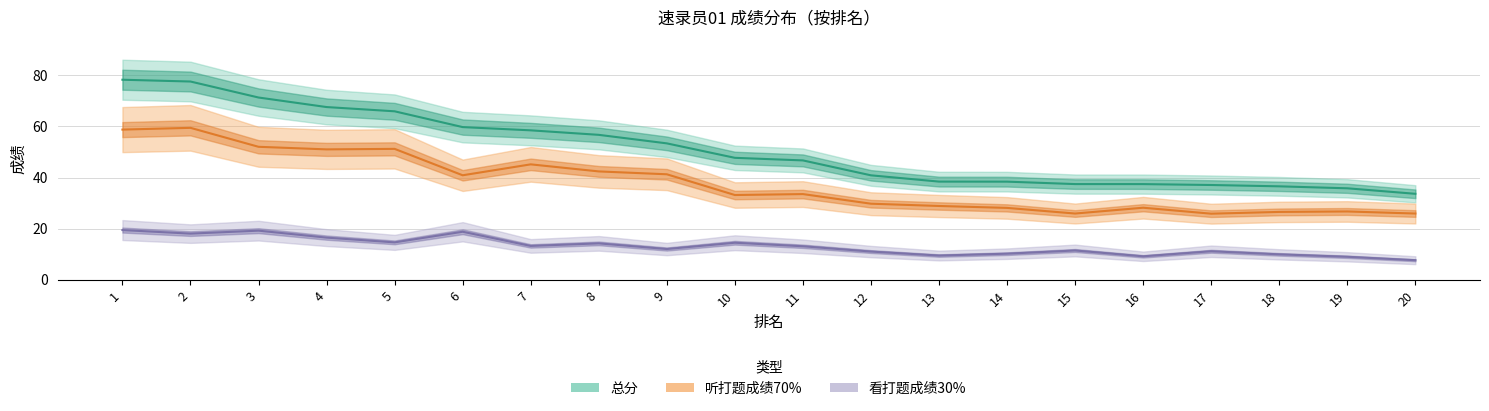

Count the number of categories in the chart.

20